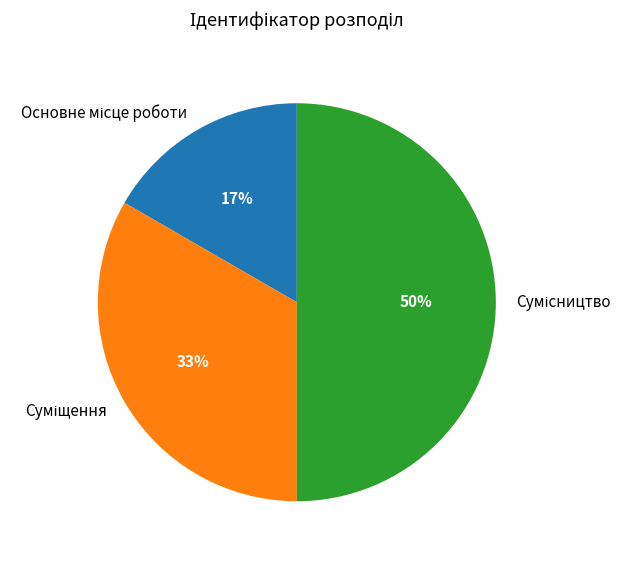

To the nearest percent, what is the average slice percentage?

33%